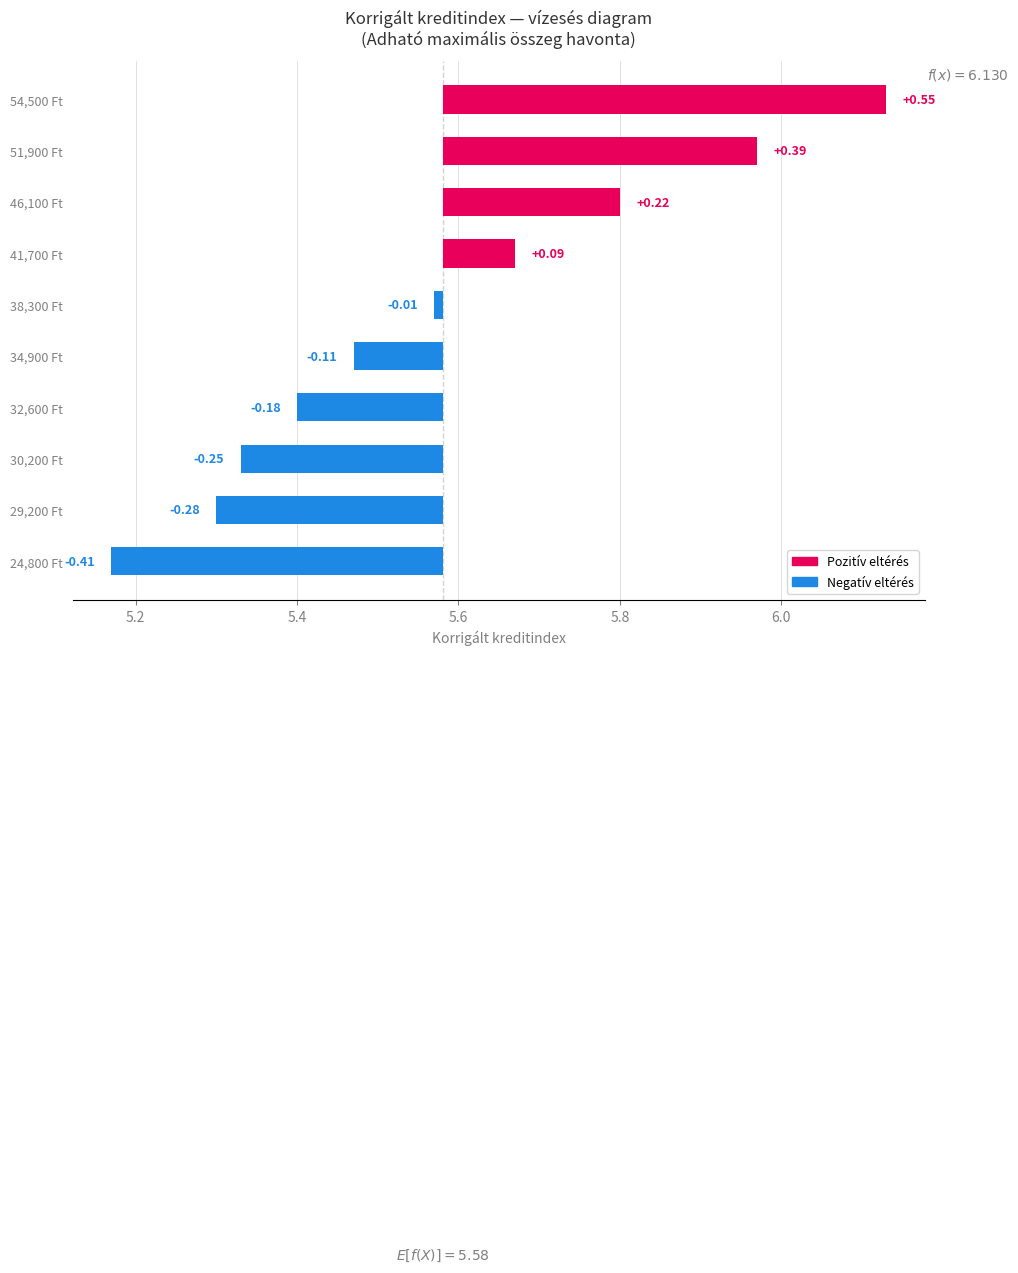

Count the number of values greater than 0.

4